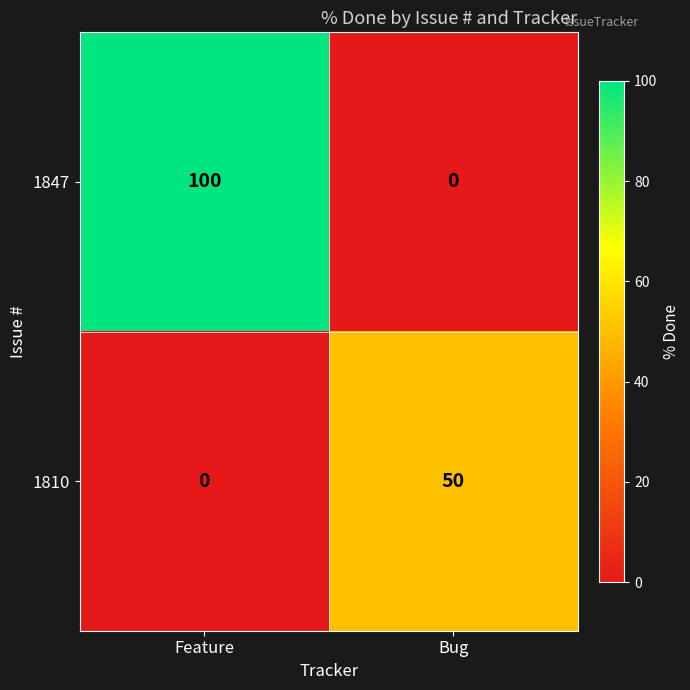

At which label does 1810 reach its minimum?

Feature